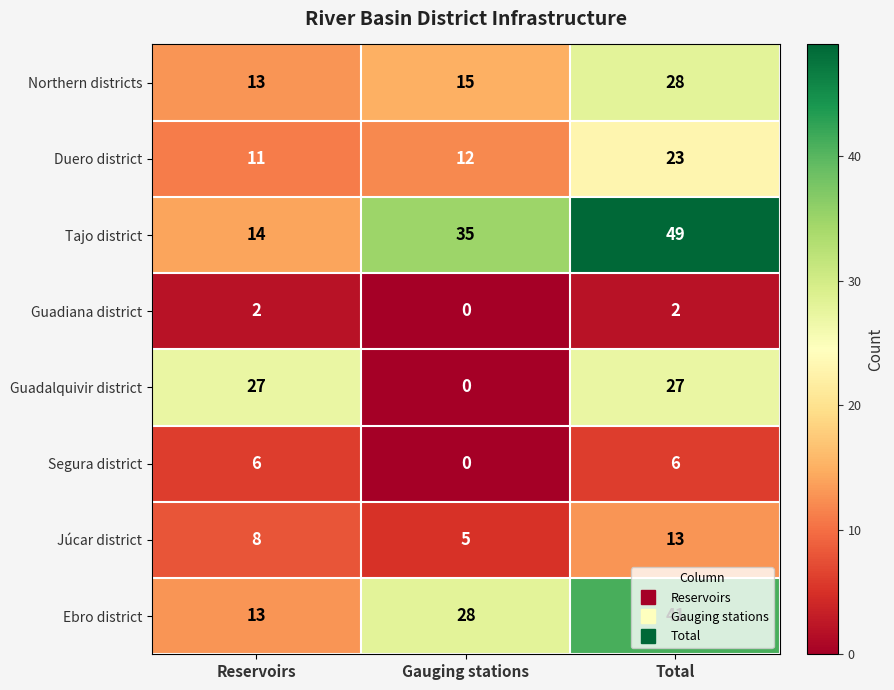

List the series in order of their peak value, highest first.

Tajo district, Ebro district, Northern districts, Guadalquivir district, Duero district, Júcar district, Segura district, Guadiana district